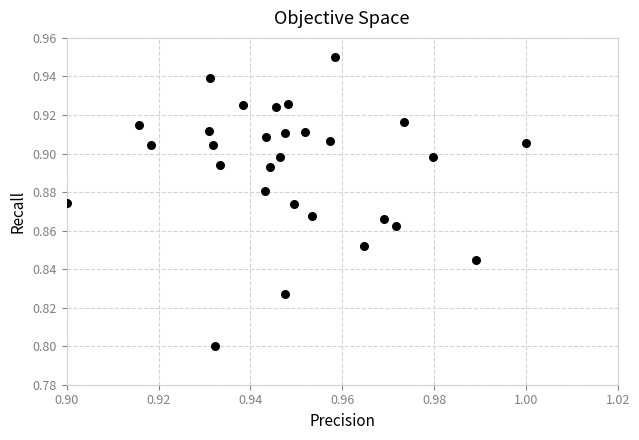

Count the number of points in this scatter plot.

29